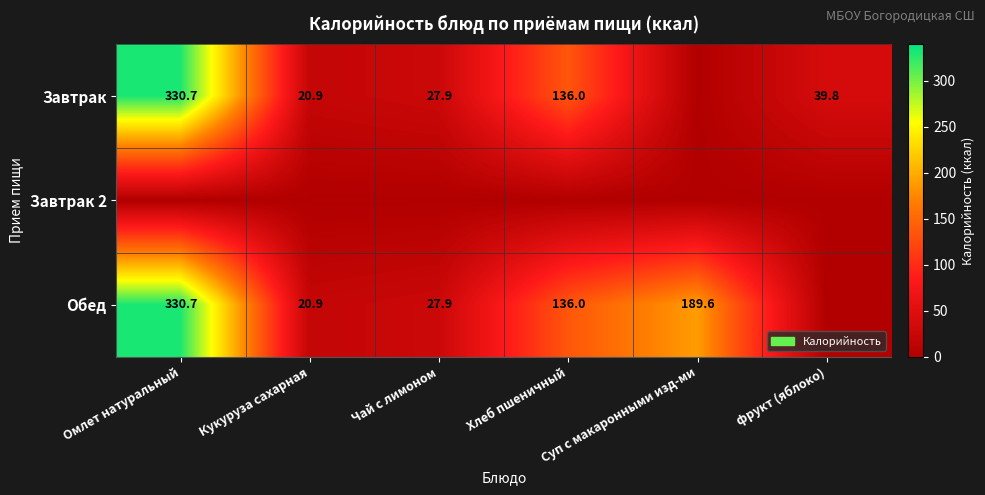

True or false: Обед has a value of 13.1 at Кукуруза сахарная.

False